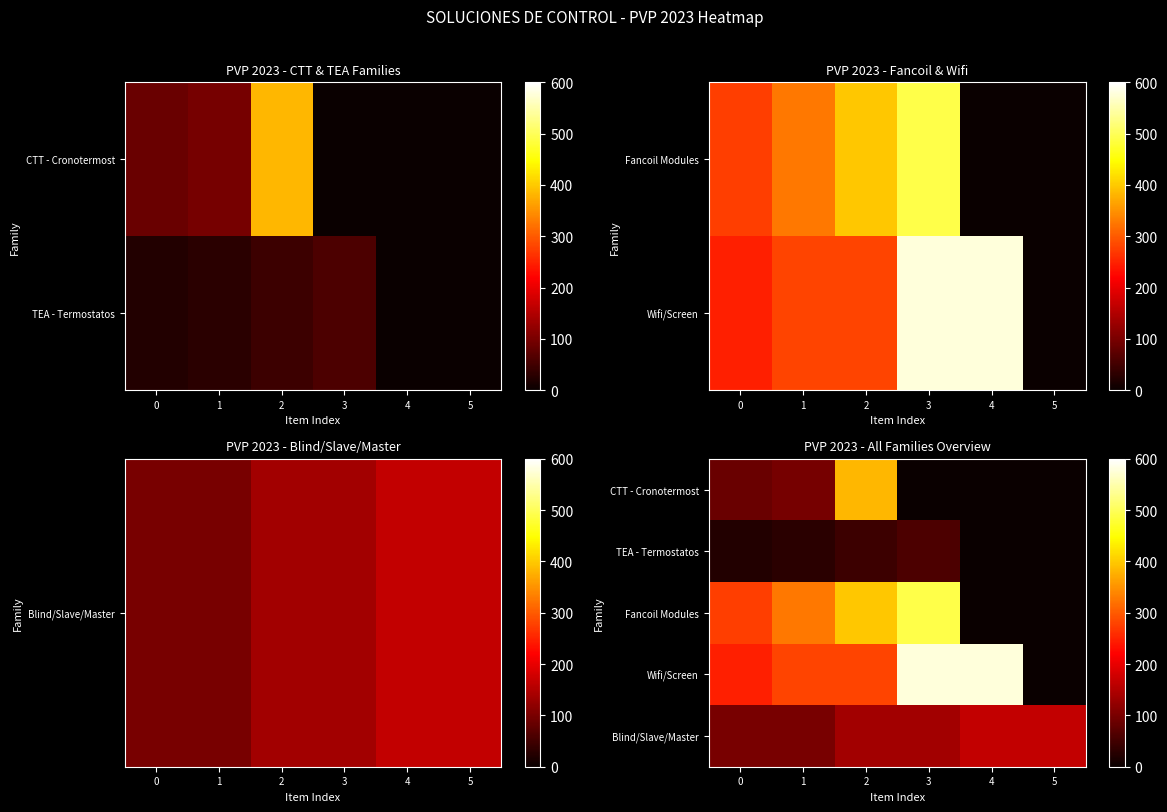

What is the difference between the maximum and second lowest values in the TEA - Termostatos series?

58.7